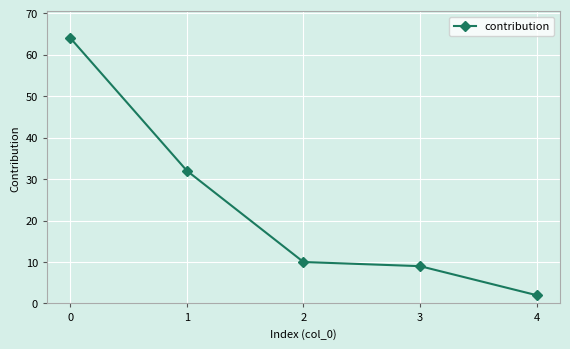

How many distinct data groups are displayed?

1